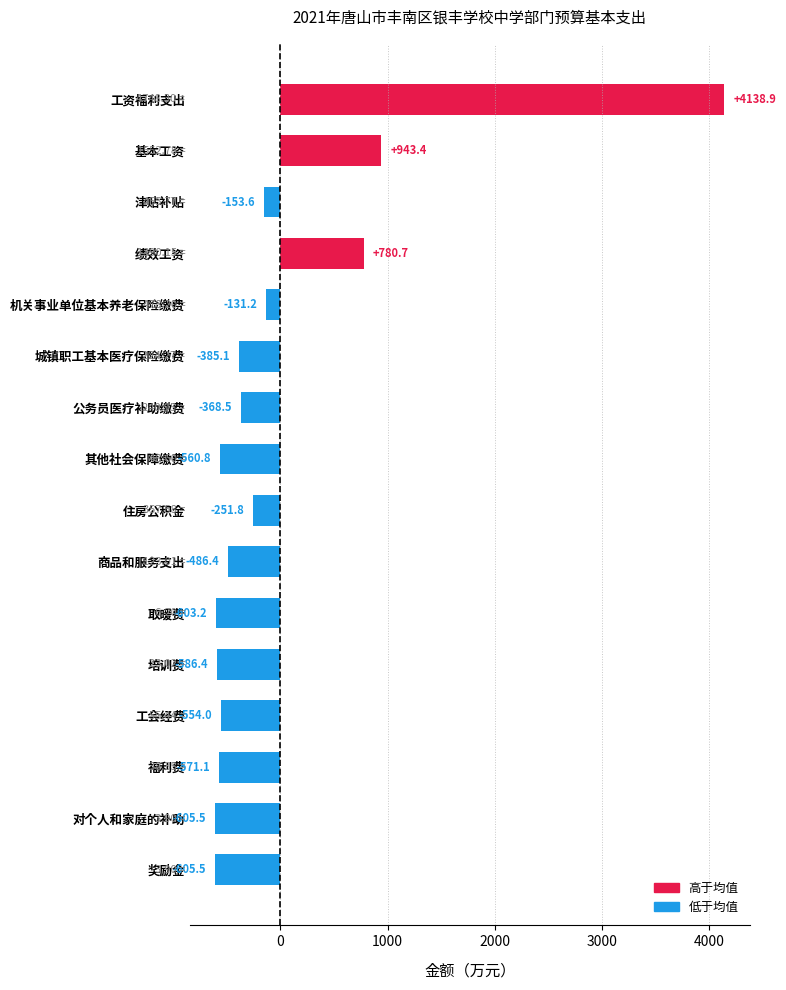

What is the label of the 9th bar from the top?

住房公积金